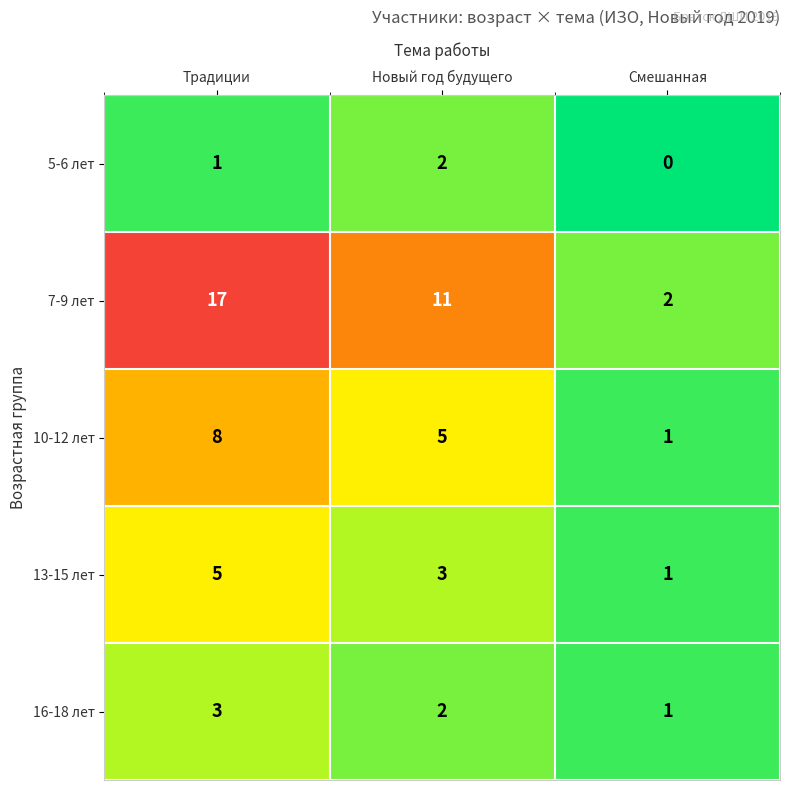

At how many categories does at least one series exceed 13?

1